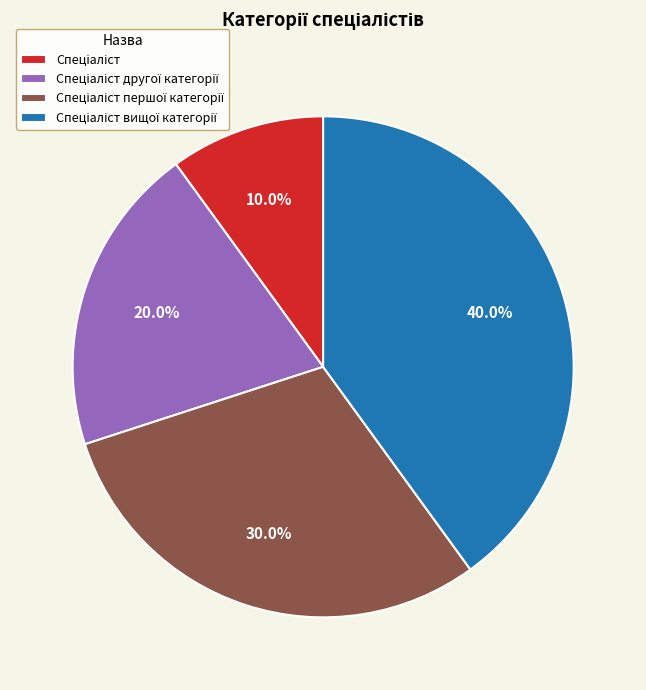

Is there any slice that represents more than half of the pie?

No